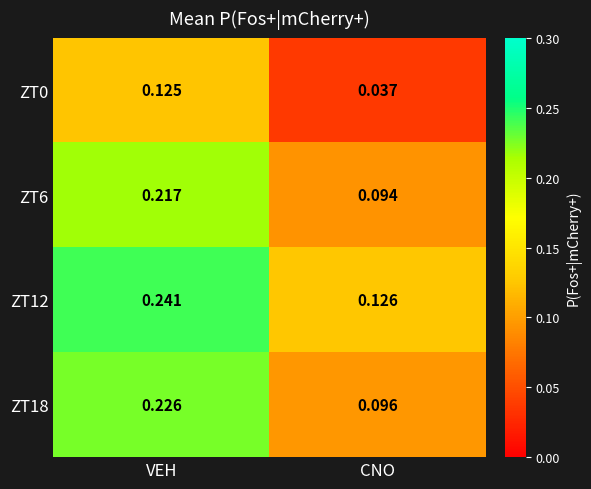

At which category does the chart reach its peak across all series?

VEH